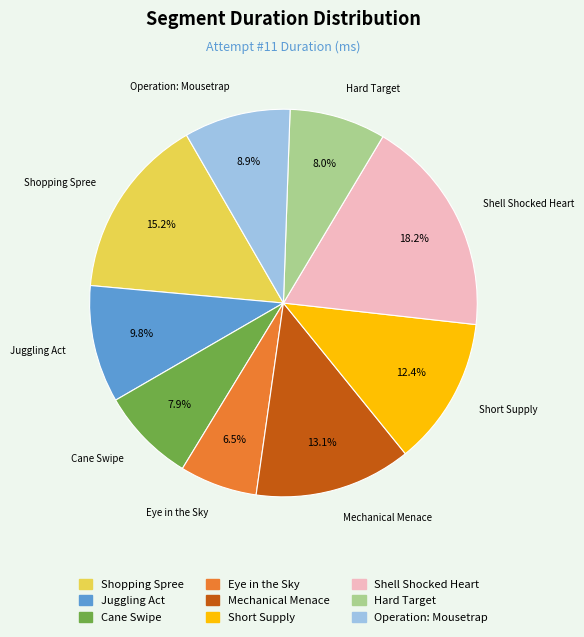

Does Eye in the Sky account for over 50% of the chart?

No